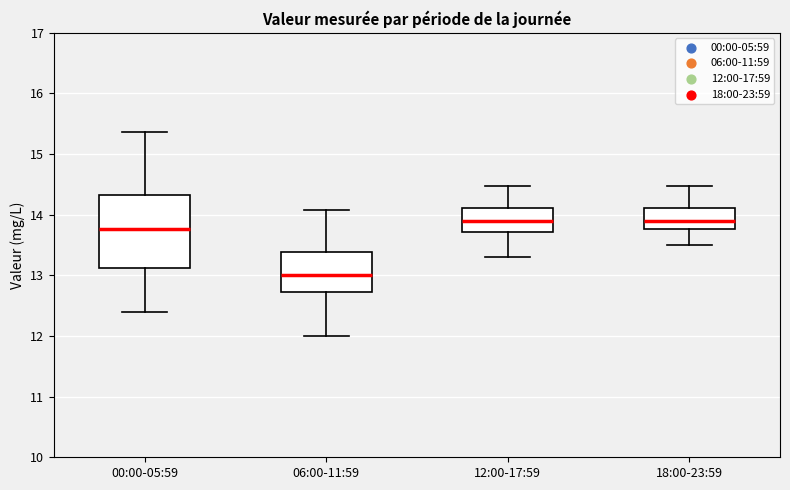

Reading left to right, transcribe this box plot: for each box, give where its median line is, the range the box spans, and where its two whiskers end, as read against the y-axis. The values are not printed on the chart, so give them approximately, as read against the axis.

00:00-05:59: median 13.8, box 13.1 to 14.3, whiskers 12.4 to 15.4
06:00-11:59: median 13.0, box 12.7 to 13.4, whiskers 12.0 to 14.1
12:00-17:59: median 13.9, box 13.7 to 14.1, whiskers 13.3 to 14.5
18:00-23:59: median 13.9, box 13.8 to 14.1, whiskers 13.5 to 14.5